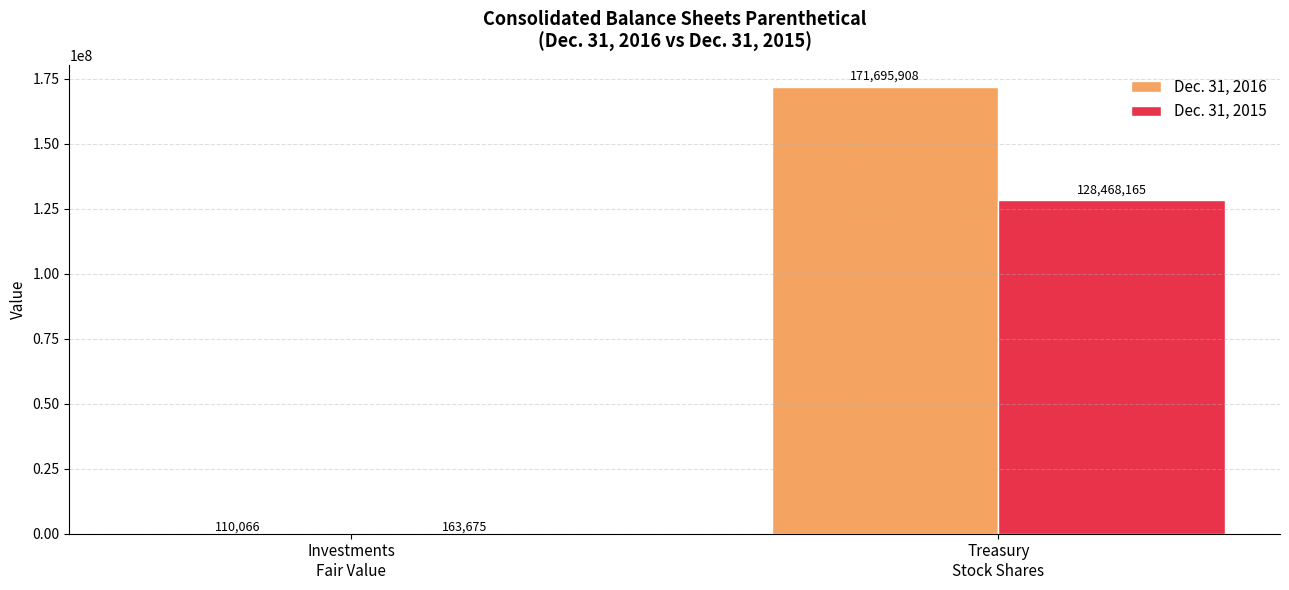

Reading left to right, transcribe all the data shown in this chart.

Dec. 31, 2016: Investments
Fair Value=110066	Treasury
Stock Shares=171695908
Dec. 31, 2015: Investments
Fair Value=163675	Treasury
Stock Shares=128468165